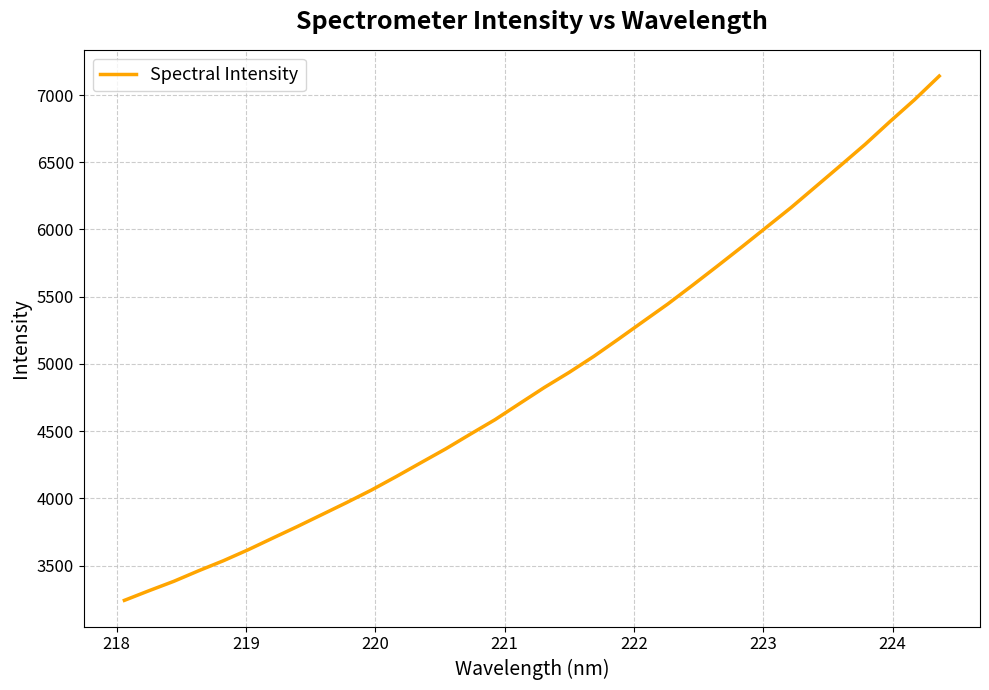

What is the smallest value displayed?

3241.2